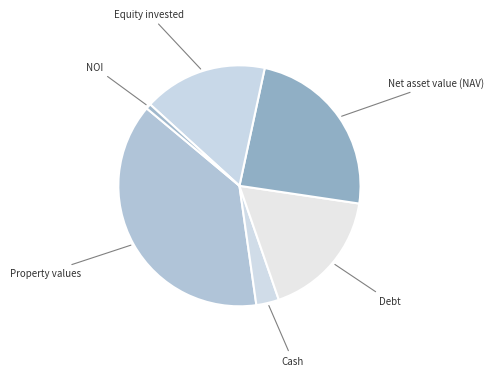

Which slice is the largest?

Property values